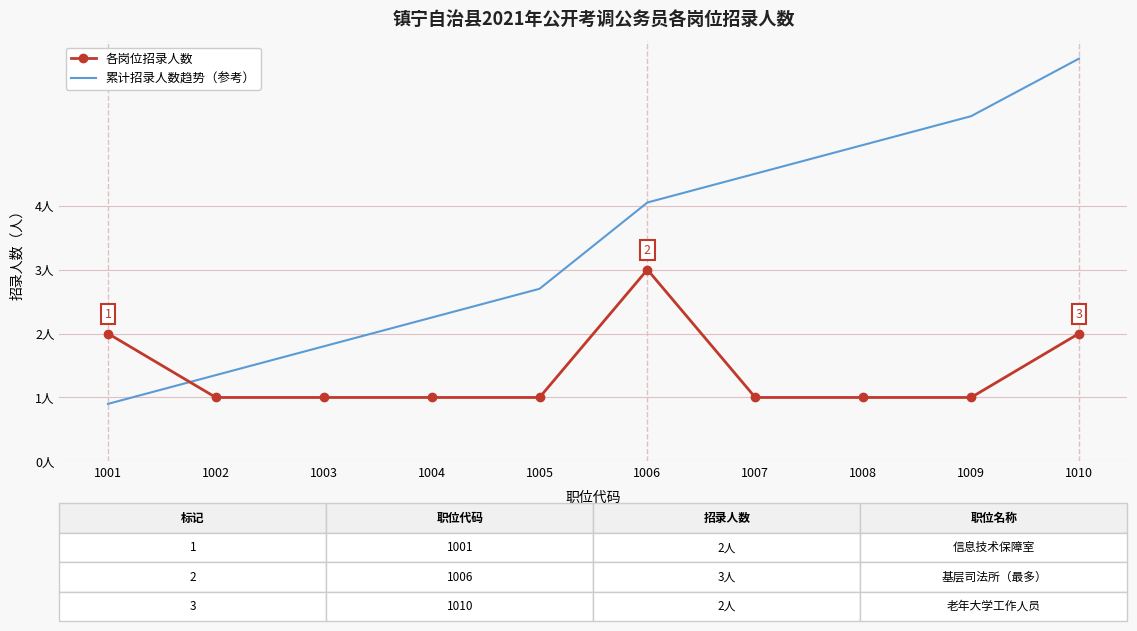

Which series changed the most between 1001 and 1008?

累计招录人数趋势（参考）